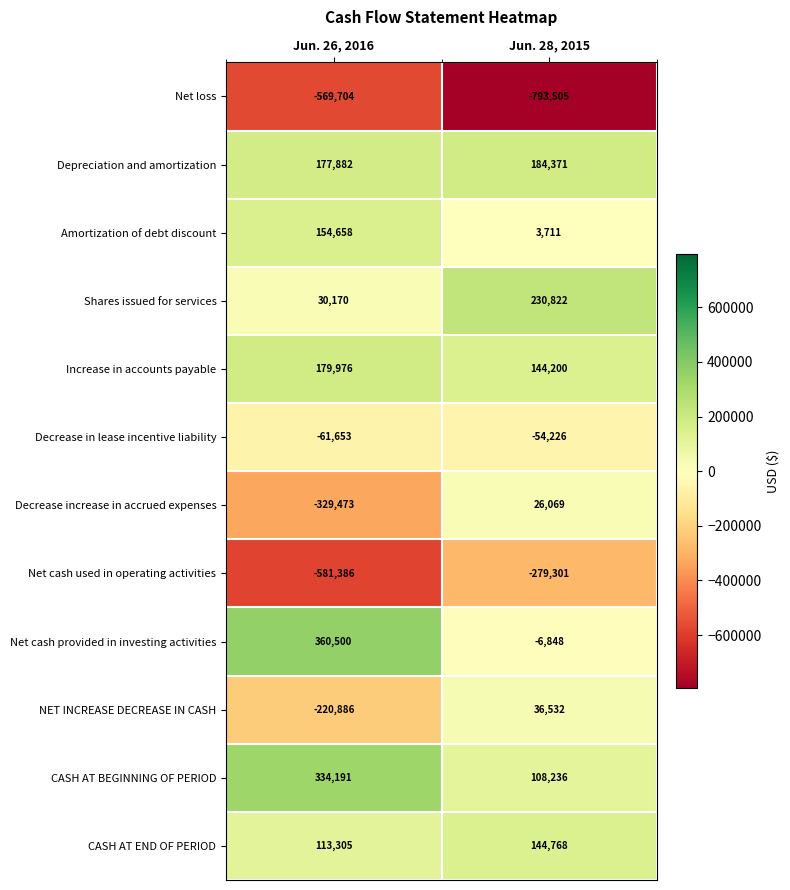

Reading left to right, list all the values displayed in this chart.

Net loss: -569704	-793505
Depreciation and amortization: 177882	184371
Amortization of debt discount: 154658	3711
Shares issued for services: 30170	230822
Increase in accounts payable: 179976	144200
Decrease in lease incentive liability: -61653	-54226
Decrease increase in accrued expenses: -329473	26069
Net cash used in operating activities: -581386	-279301
Net cash provided in investing activities: 360500	-6848
NET INCREASE DECREASE IN CASH: -220886	36532
CASH AT BEGINNING OF PERIOD: 334191	108236
CASH AT END OF PERIOD: 113305	144768